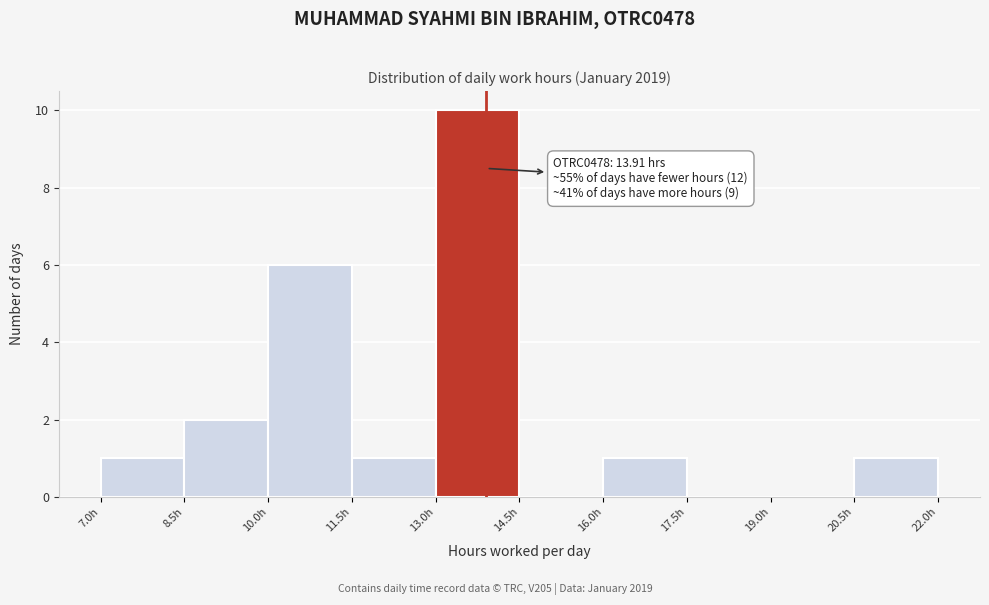

Which range on the x-axis has the tallest bar?

13.0 to 14.5